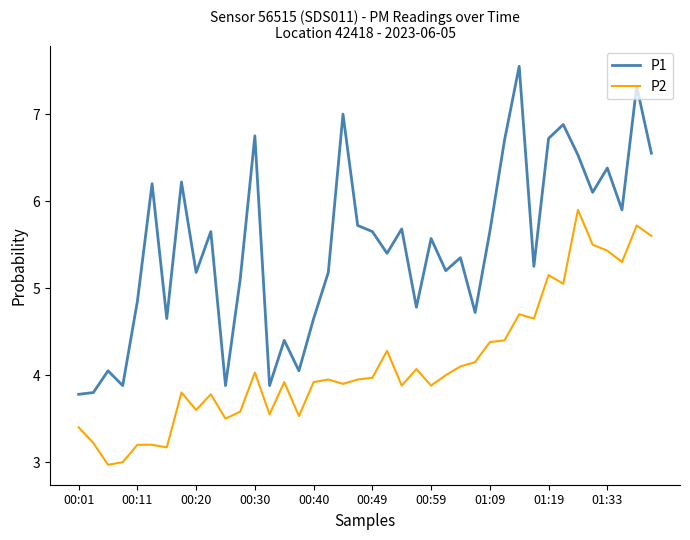

What is the difference between the maximum and minimum values in the P1 series?

3.8